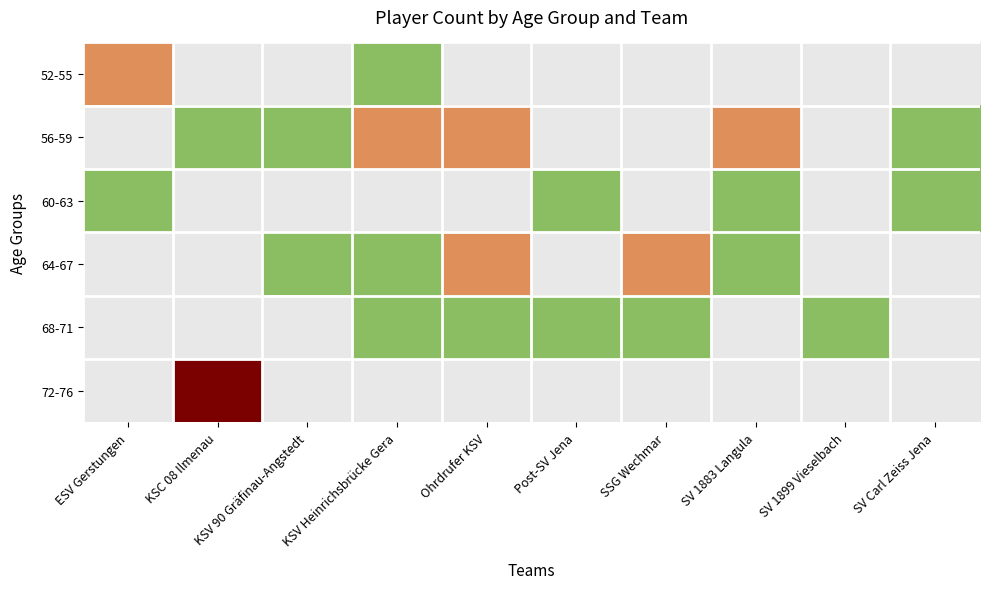

At how many categories does at least one series exceed 2?

1